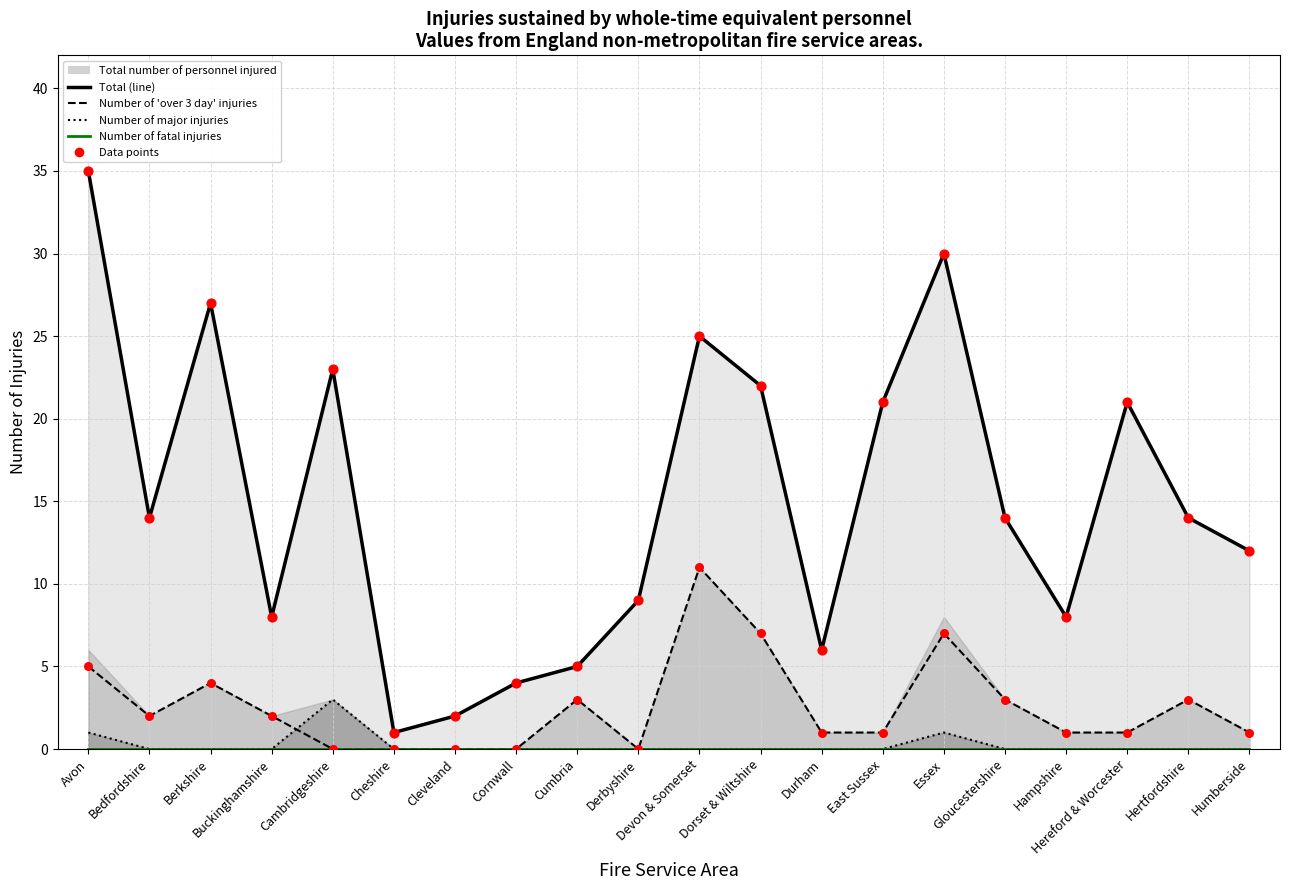

At which category is the sum across all series the highest?

Avon